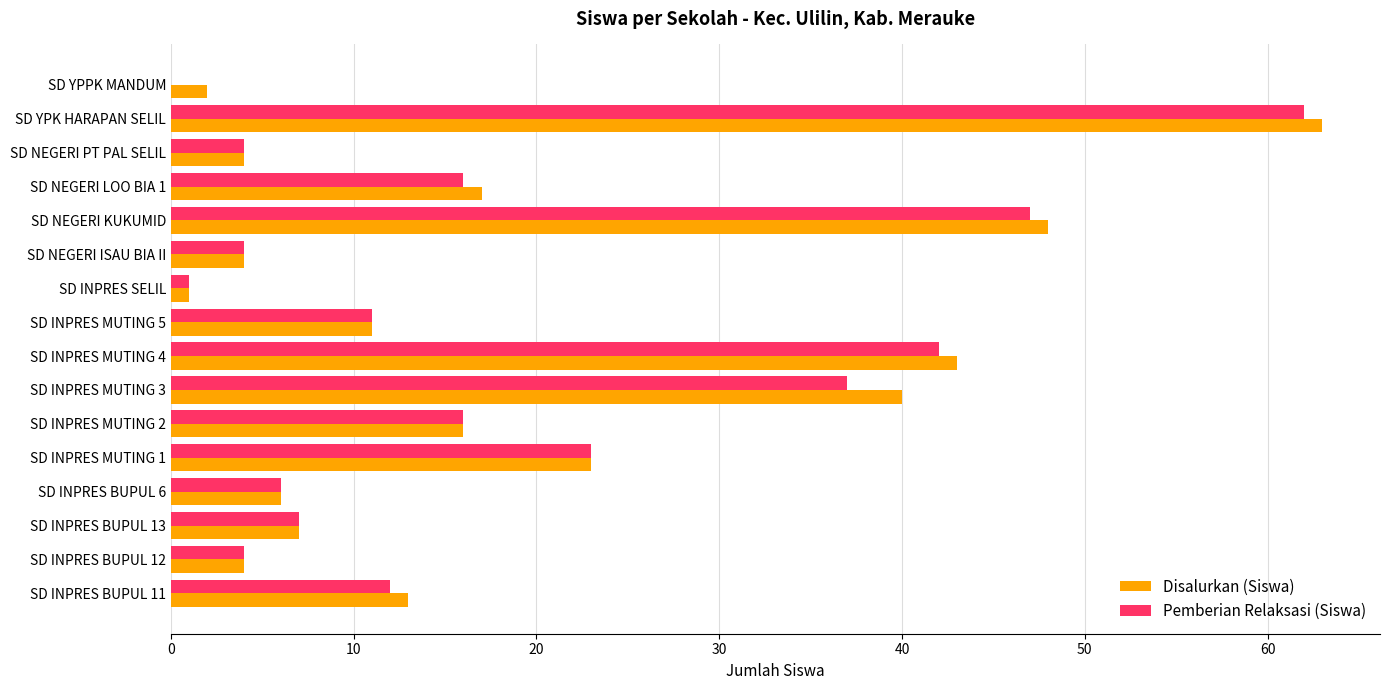

What is the sum of the Disalurkan (Siswa) values at SD INPRES MUTING 5 and SD YPPK MANDUM?

13